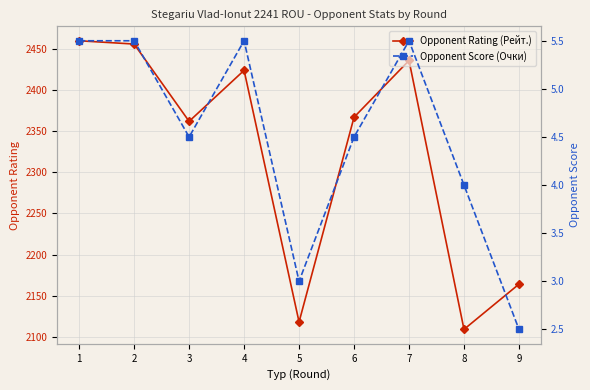

List the labels in order of Opponent Score (Очки) value, largest first.

1, 2, 4, 7, 3, 6, 8, 5, 9